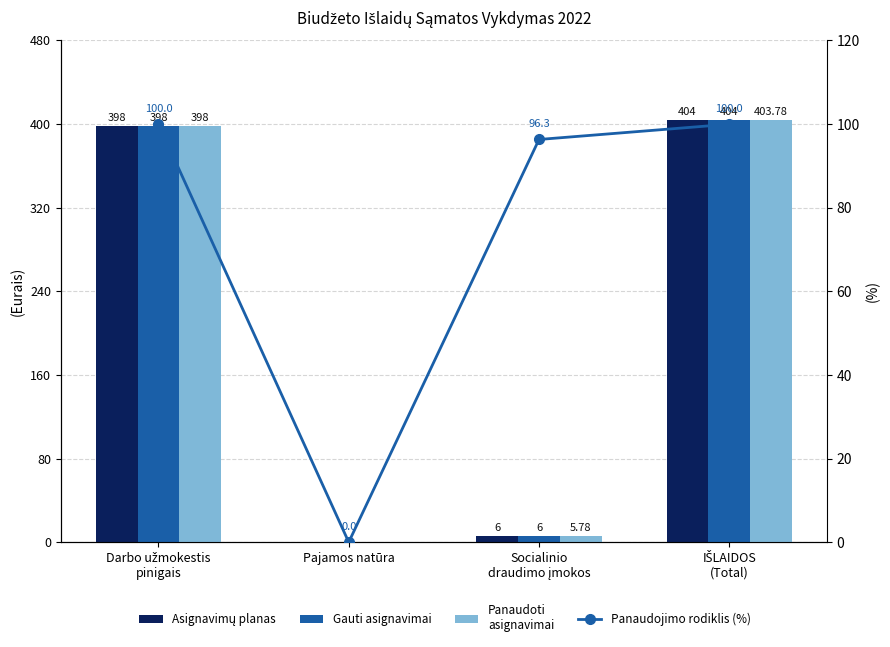

Which series has the widest spread of values?

Asignavimų planas